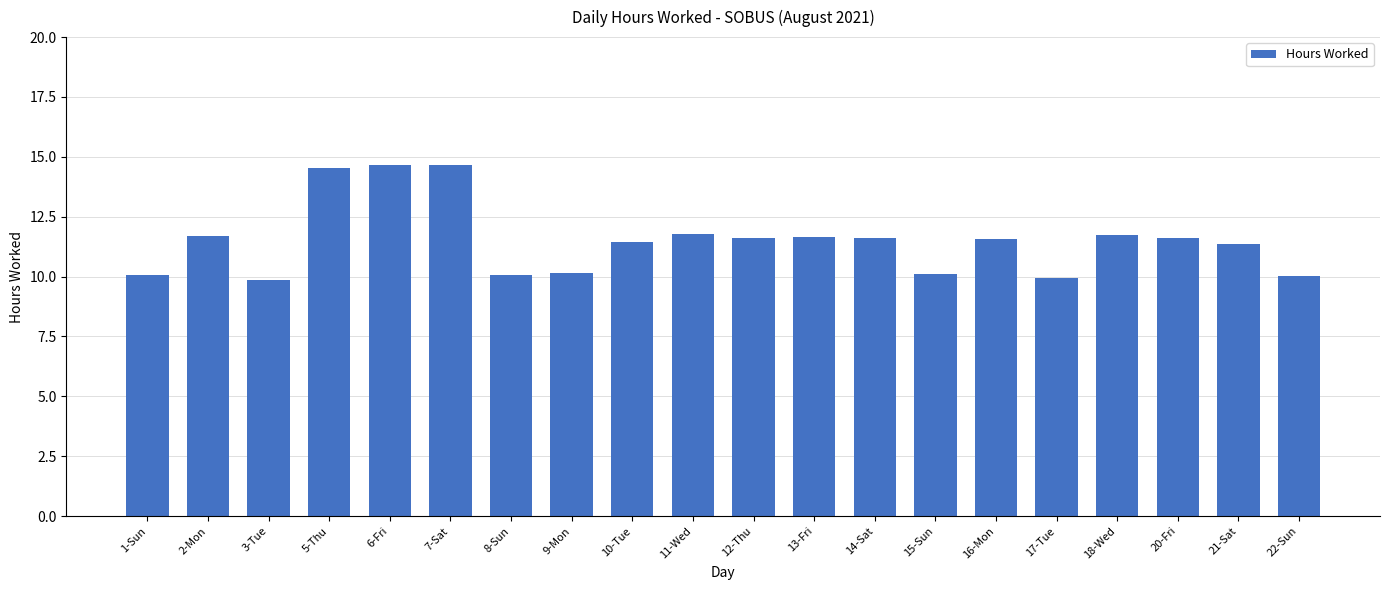

The chart shows a value of 11.6 at 12-Thu. True or false?

True